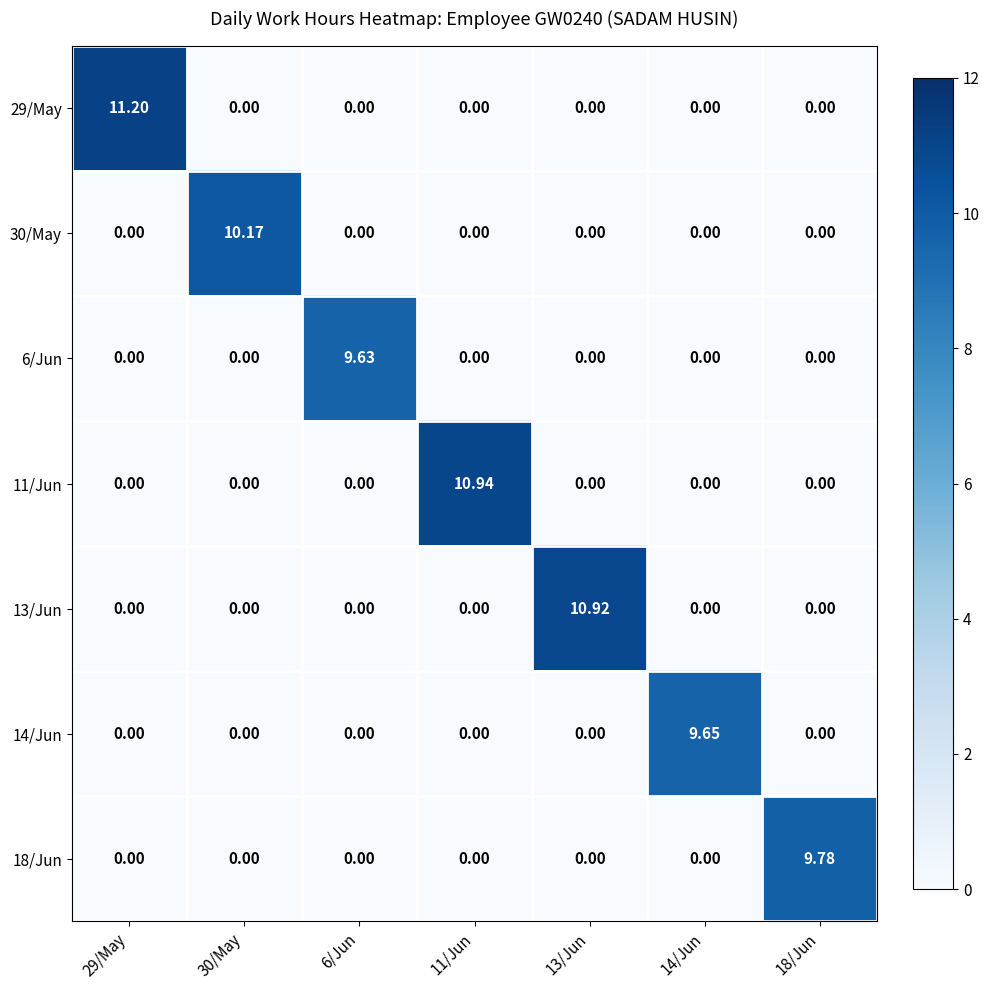

Reading left to right, what are all the values shown in this chart?

29/May: 29/May=11.2	30/May=0.0	6/Jun=0.0	11/Jun=0.0	13/Jun=0.0	14/Jun=0.0	18/Jun=0.0
30/May: 29/May=0.0	30/May=10.2	6/Jun=0.0	11/Jun=0.0	13/Jun=0.0	14/Jun=0.0	18/Jun=0.0
6/Jun: 29/May=0.0	30/May=0.0	6/Jun=9.6	11/Jun=0.0	13/Jun=0.0	14/Jun=0.0	18/Jun=0.0
11/Jun: 29/May=0.0	30/May=0.0	6/Jun=0.0	11/Jun=10.9	13/Jun=0.0	14/Jun=0.0	18/Jun=0.0
13/Jun: 29/May=0.0	30/May=0.0	6/Jun=0.0	11/Jun=0.0	13/Jun=10.9	14/Jun=0.0	18/Jun=0.0
14/Jun: 29/May=0.0	30/May=0.0	6/Jun=0.0	11/Jun=0.0	13/Jun=0.0	14/Jun=9.7	18/Jun=0.0
18/Jun: 29/May=0.0	30/May=0.0	6/Jun=0.0	11/Jun=0.0	13/Jun=0.0	14/Jun=0.0	18/Jun=9.8